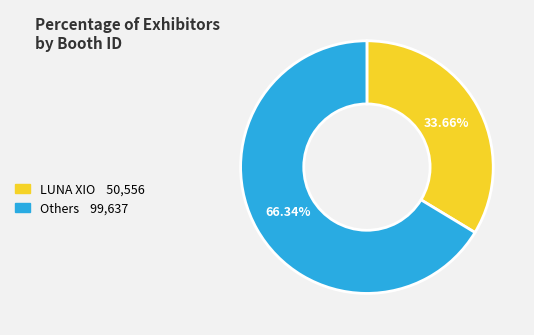

Is there a majority slice in this chart?

Yes